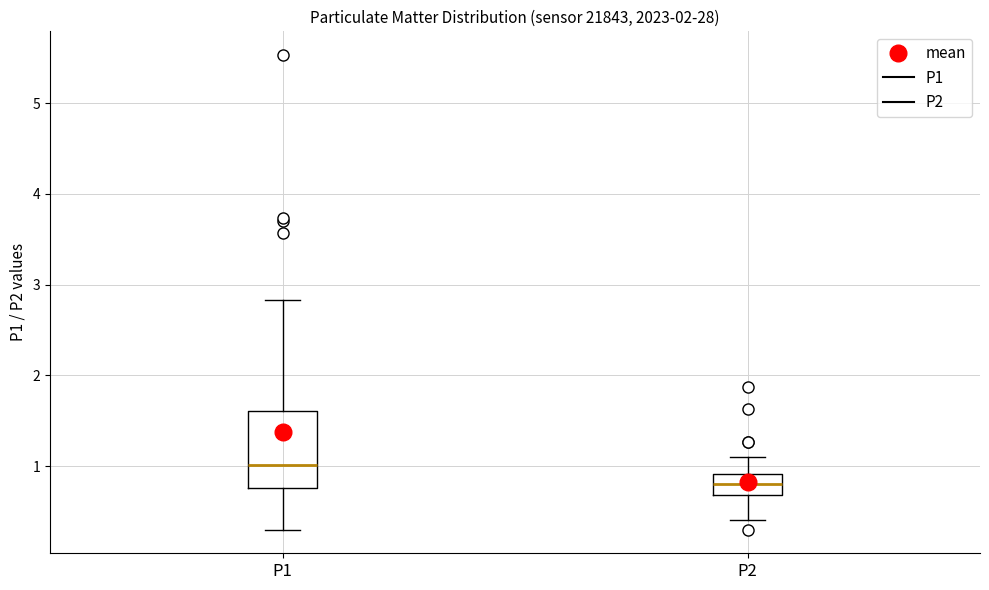

Reading left to right, read every box against the y-axis: the position of its median line, the range the box covers, and the ends of its whiskers. The values are not printed on the chart, so give them approximately, as read against the axis.

P1: median 1.0, box 0.8 to 1.6, whiskers 0.3 to 2.8
P2: median 0.8, box 0.7 to 0.9, whiskers 0.4 to 1.1